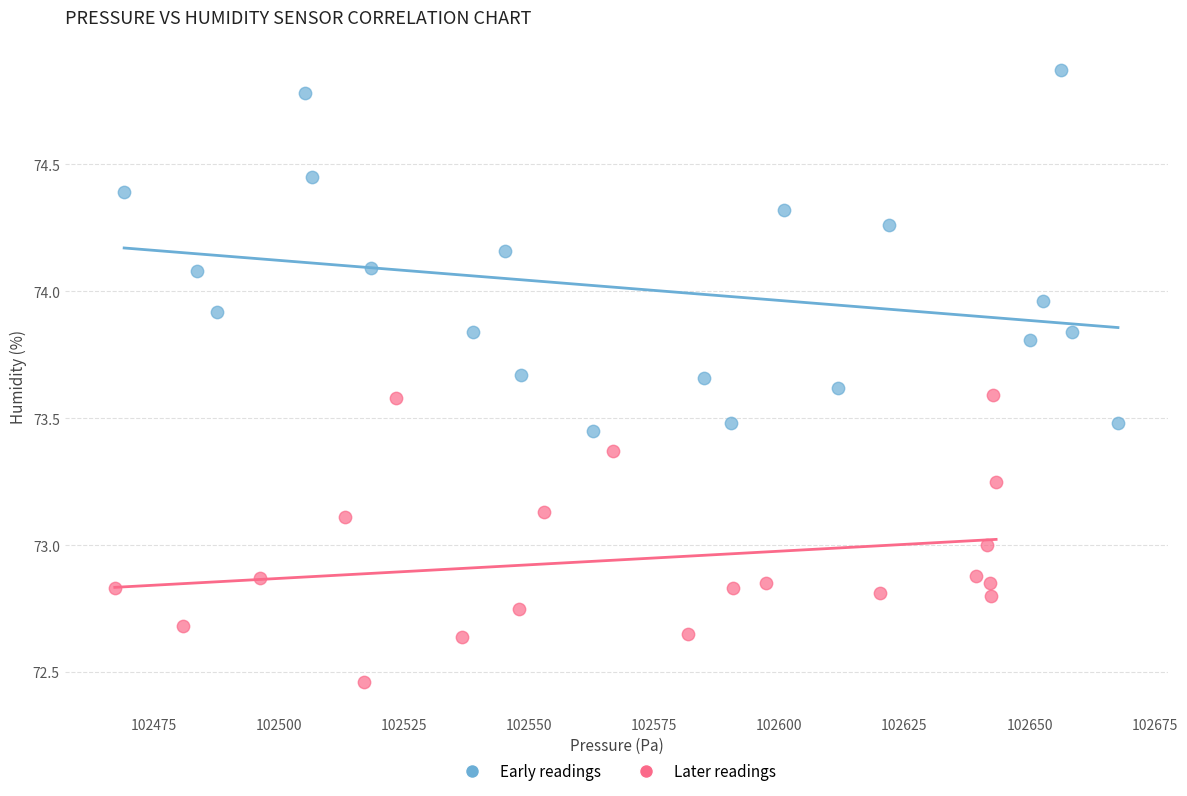

Which series contains the highest Y value?

Early readings